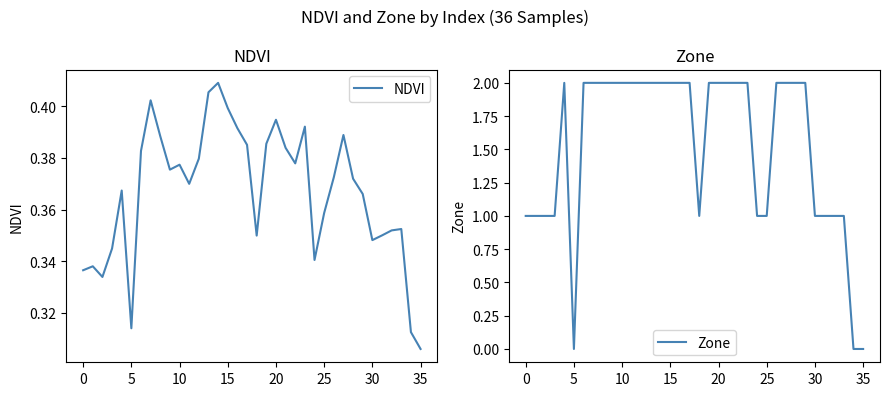

At which label is NDVI closest to 0?

35